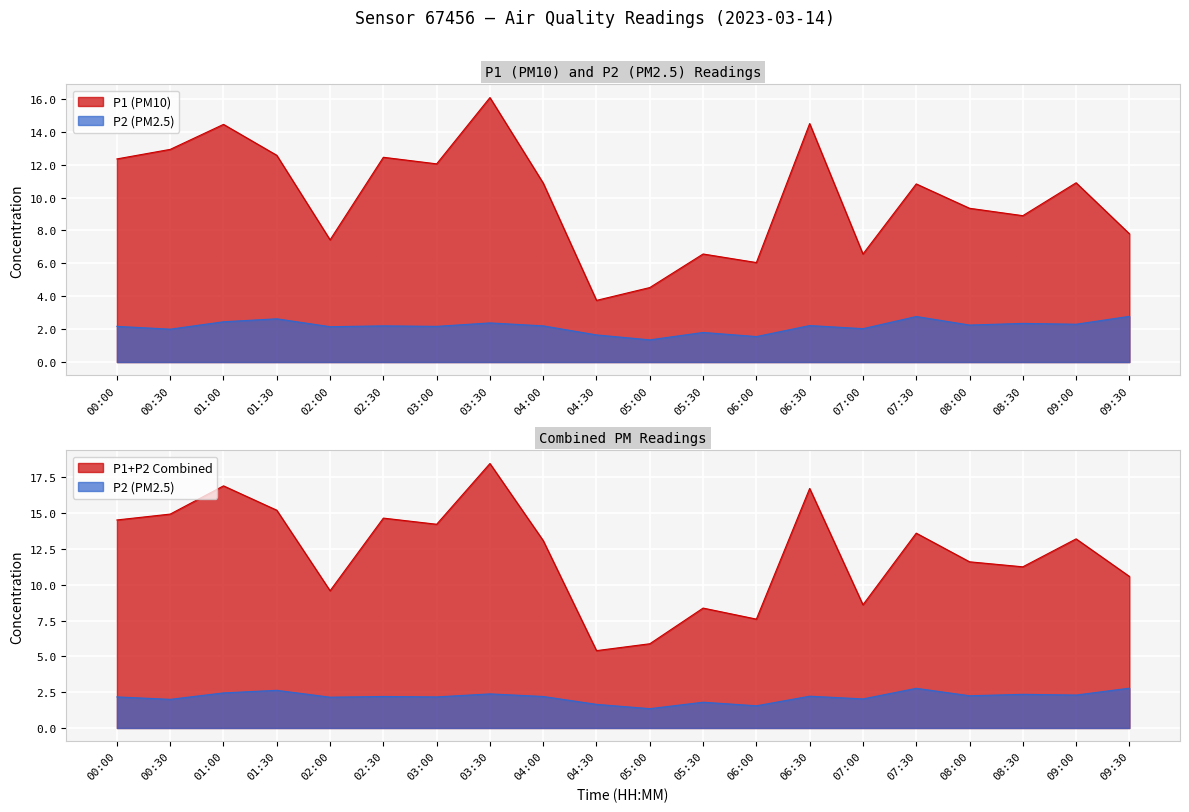

True or false: P2 has a value of 1.8 at 05:30.

True